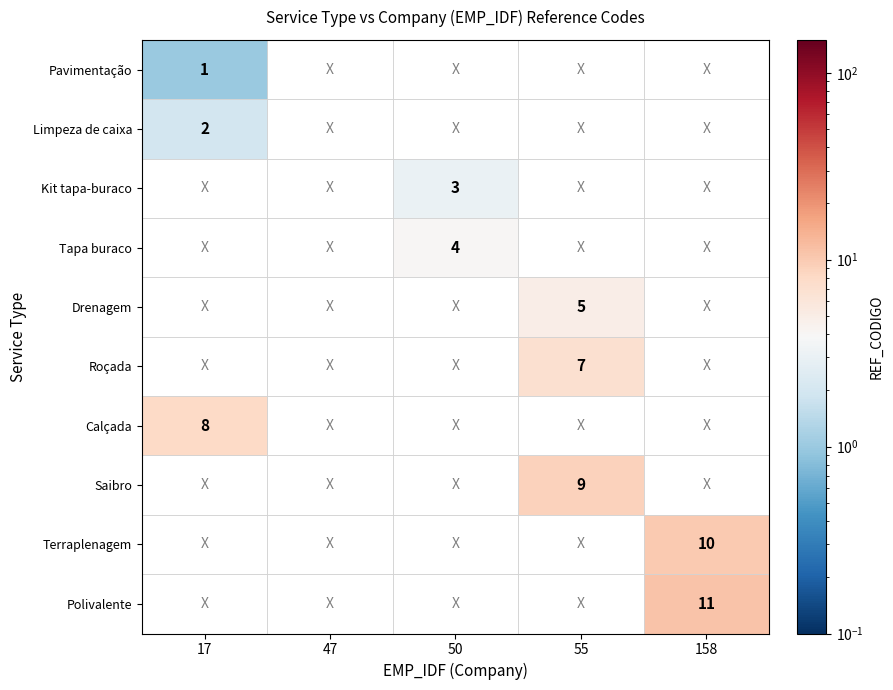

True or false: Pavimentação has a value of 0 at 50.

False